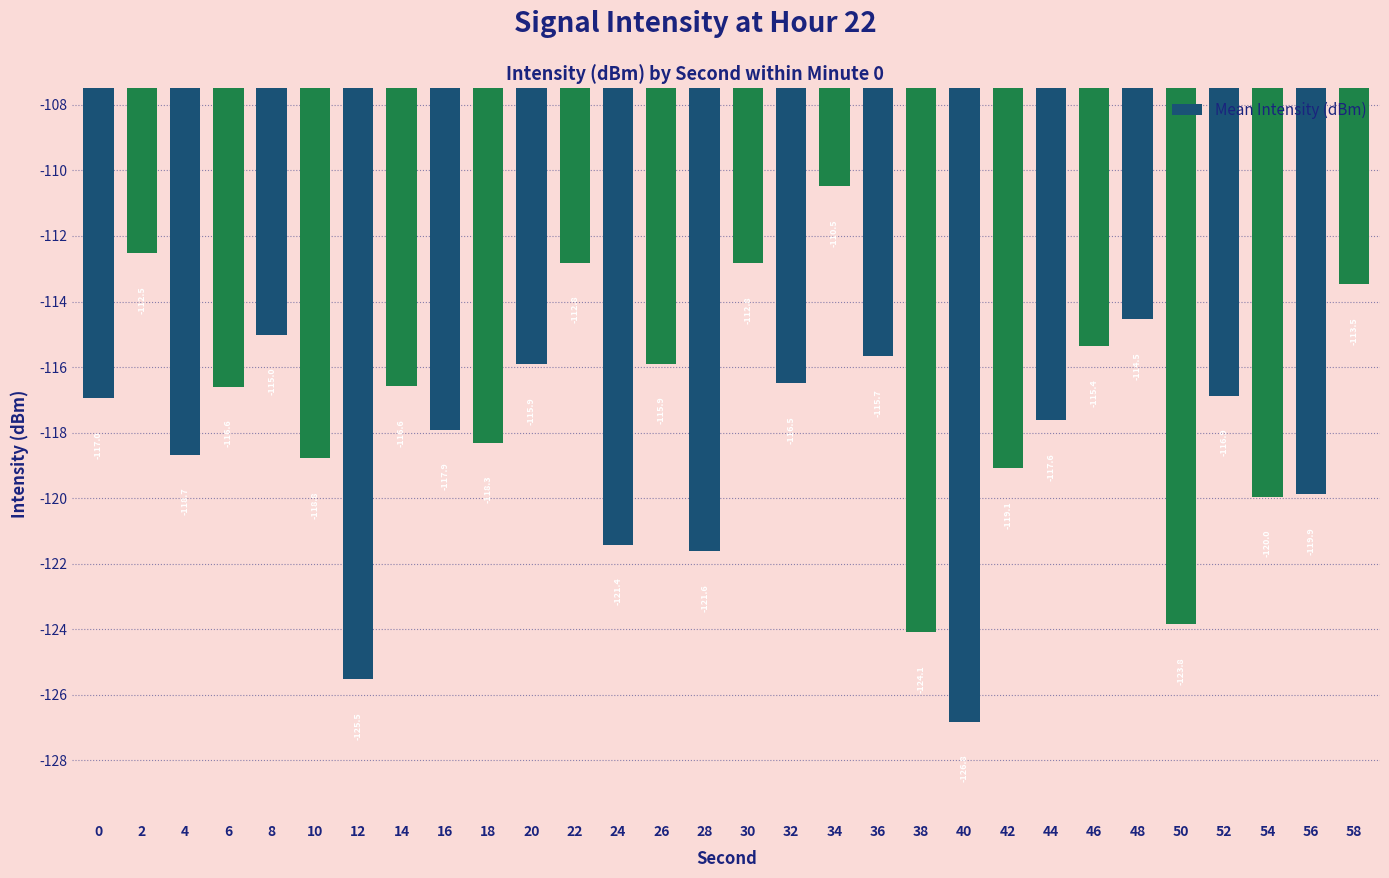

At which label is the value closest to -118?

16